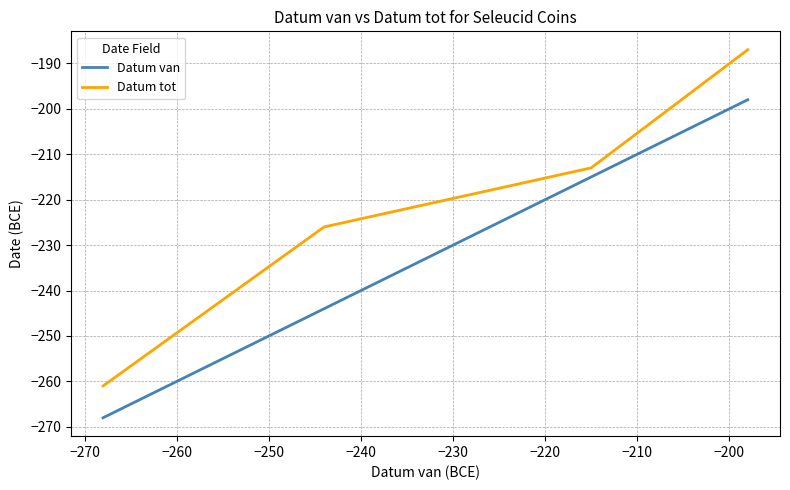

True or false: Datum tot and Datum van cross at least once.

False